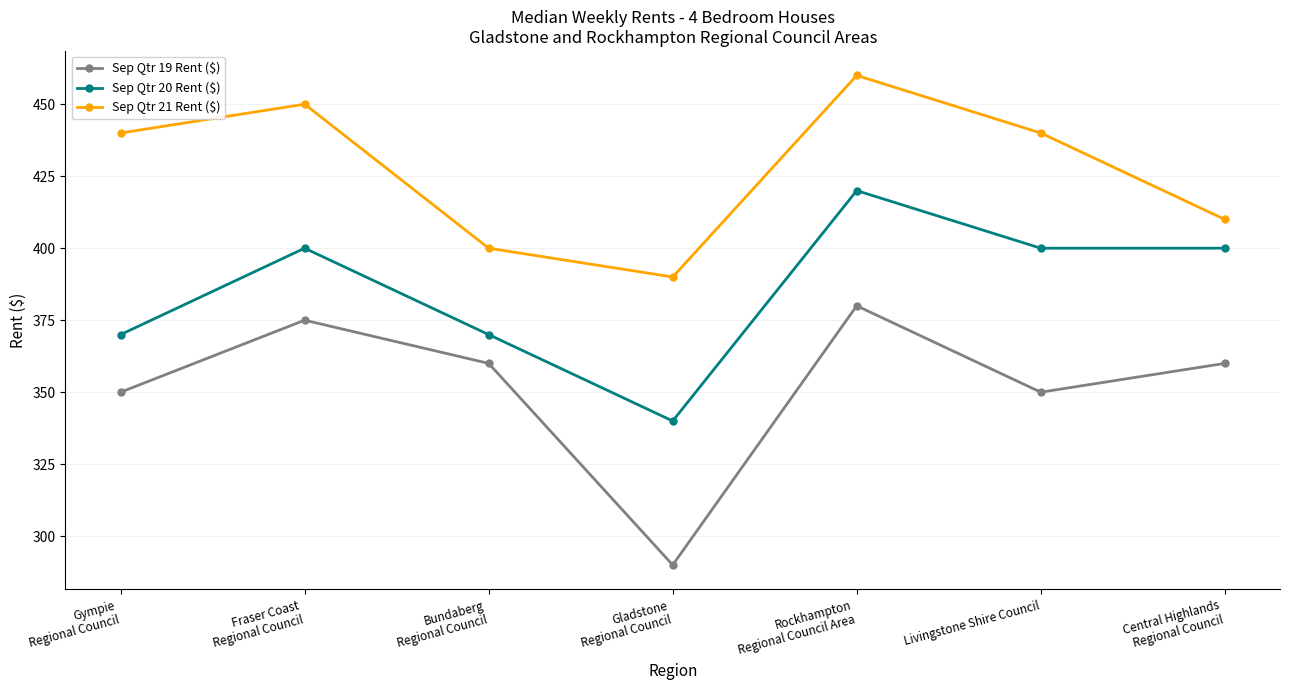

What is the sum of all Sep Qtr 19 Rent ($) values?

2465